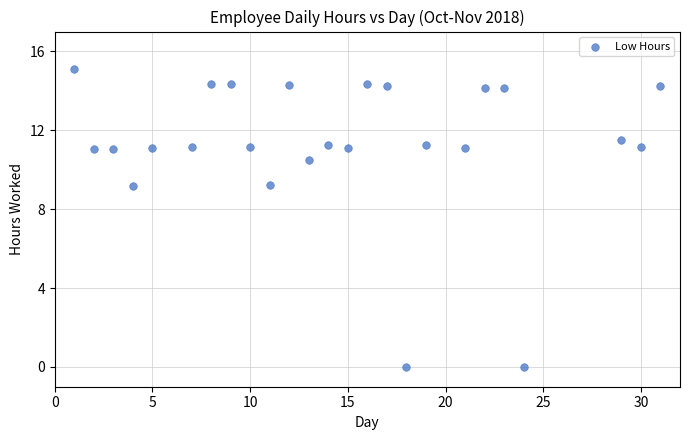

What is the range of Y values (max minus min)?

15.1